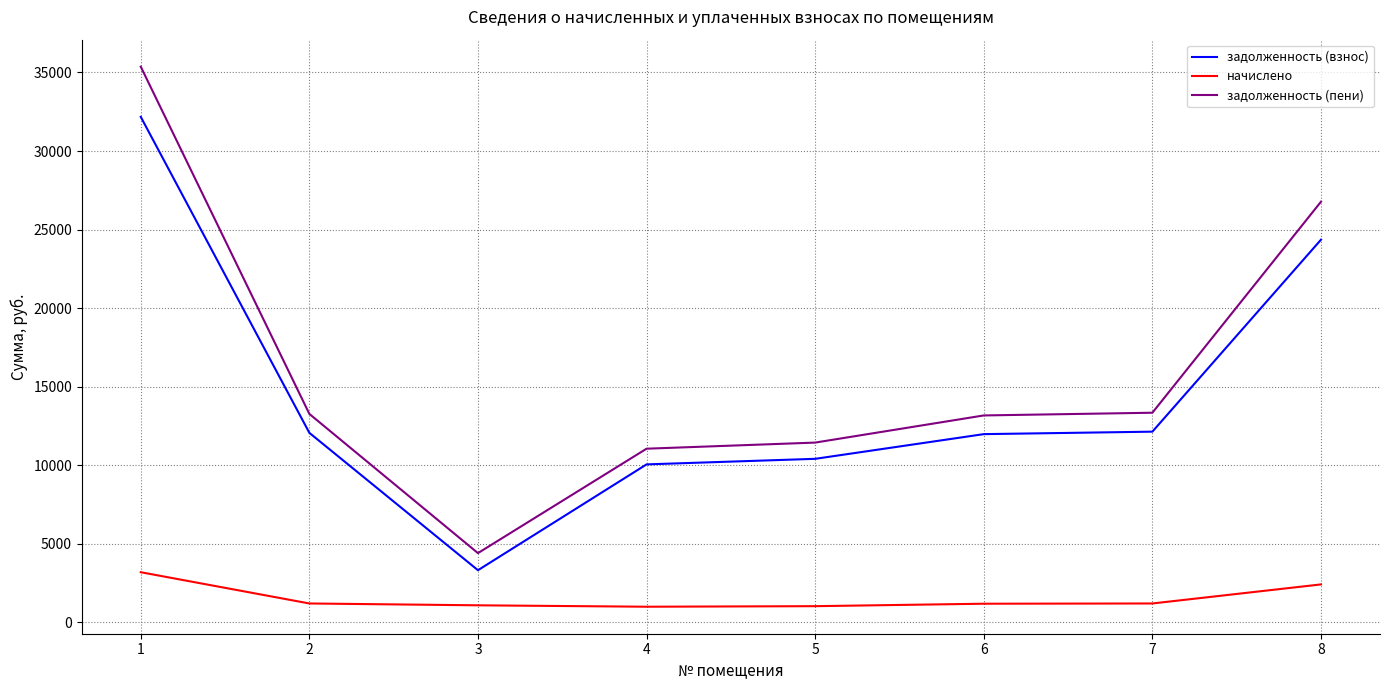

What is the total value across all series at 5?

22889.9